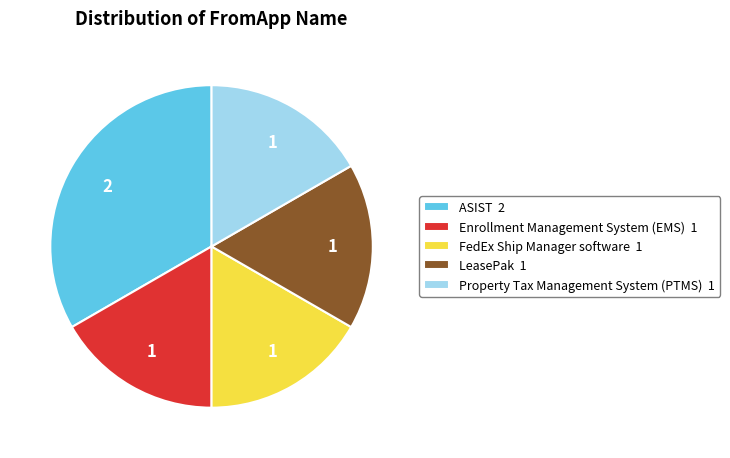

Approximately how many times larger is the value at LeasePak 1 compared to Property Tax Management System (PTMS) 1?

1.0